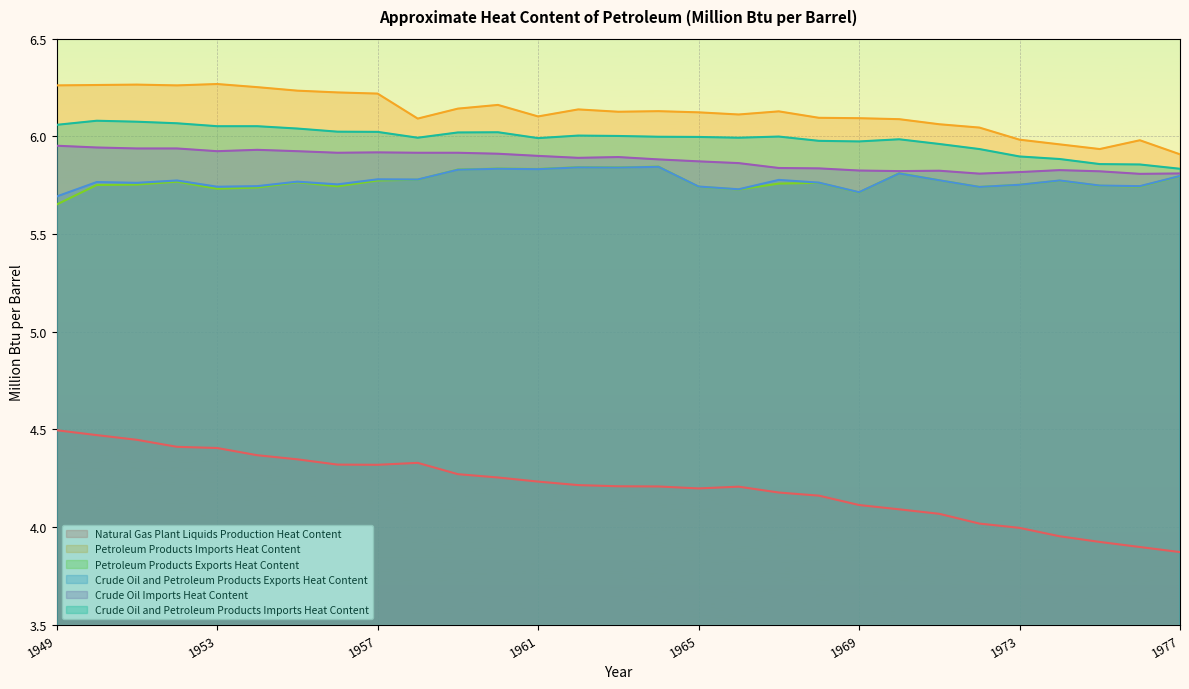

How many values in the Petroleum Products Imports Heat Content series exceed 6?

24